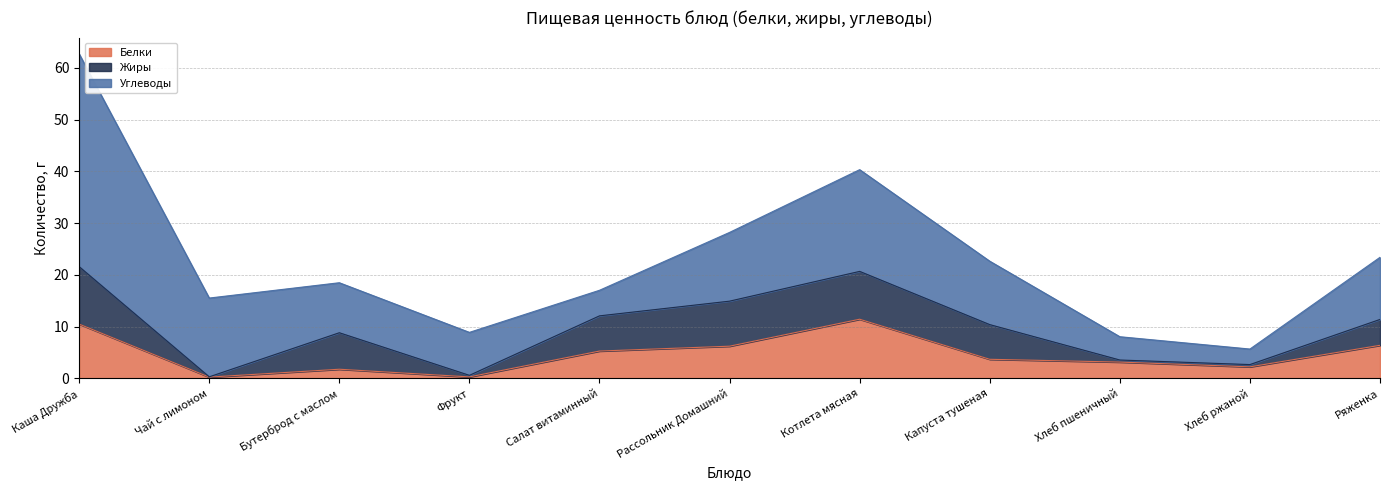

Between which two adjacent categories do Углеводы and Белки first intersect?

Фрукт and Салат витаминный